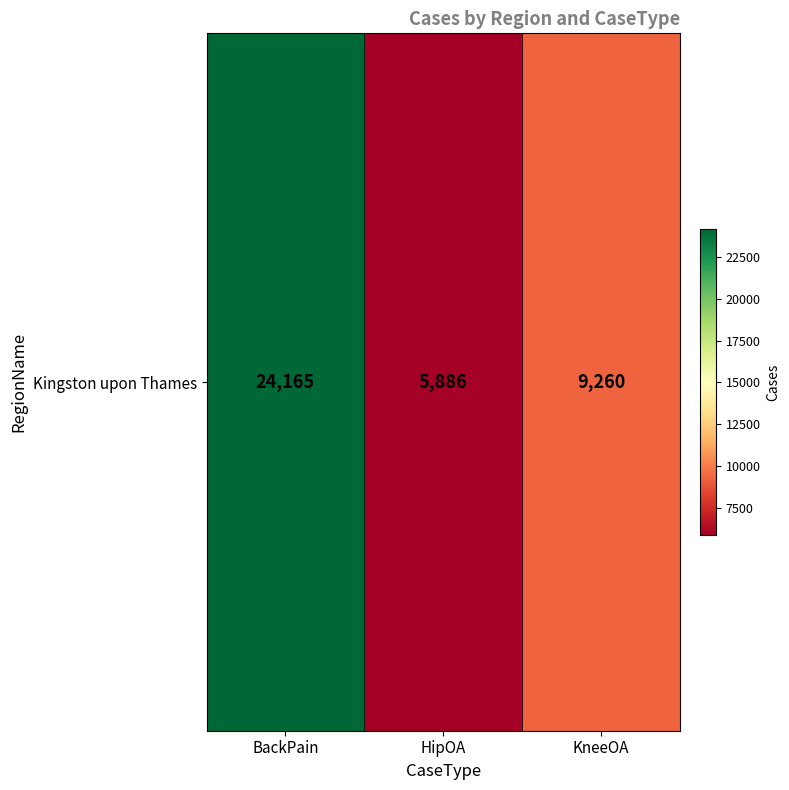

How many series are shown in this chart?

1